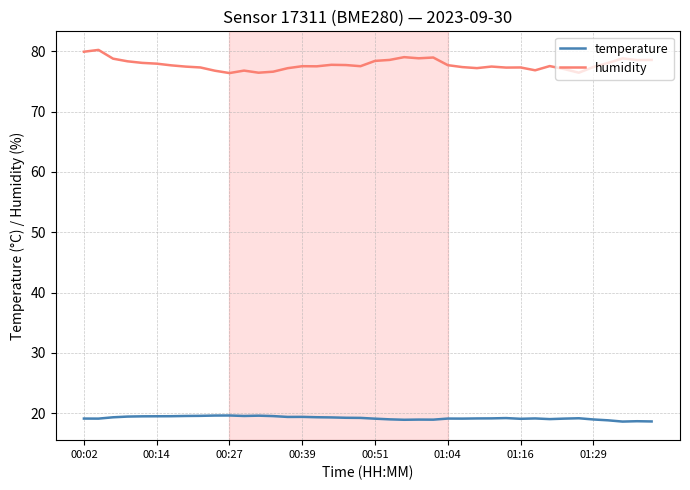

True or false: temperature and humidity cross at least once.

False